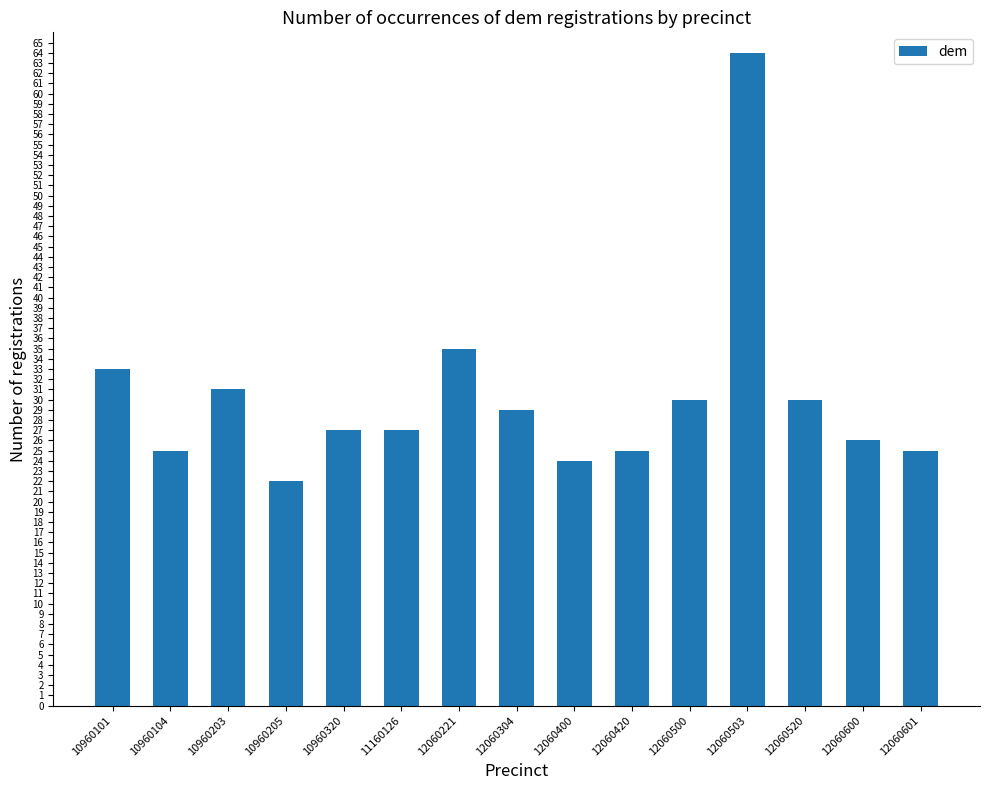

Between 12060400 and 12060600, which is larger?

12060600